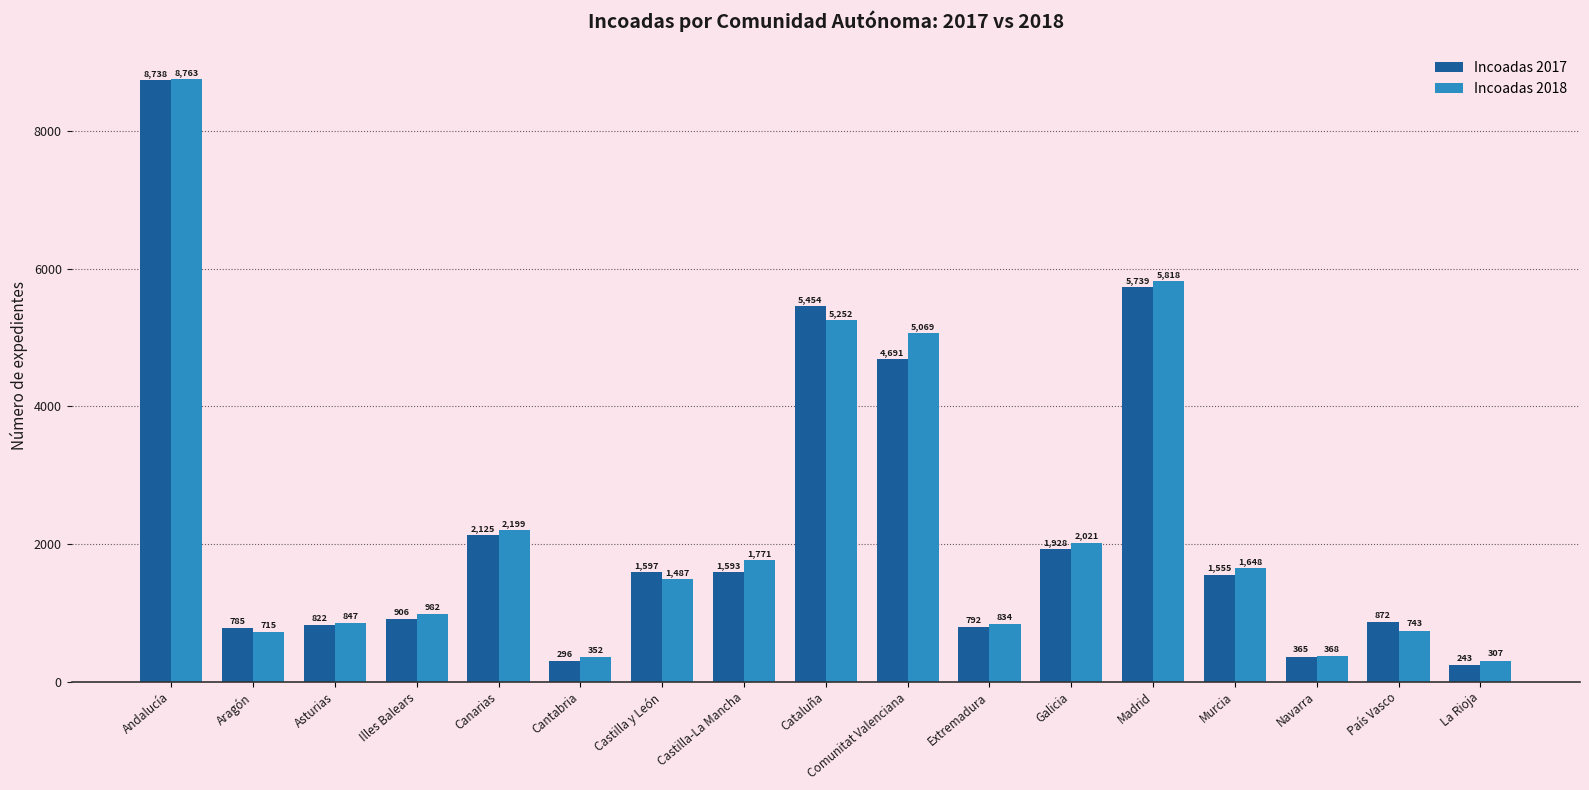

What is the sum of all Incoadas 2017 values?

38501